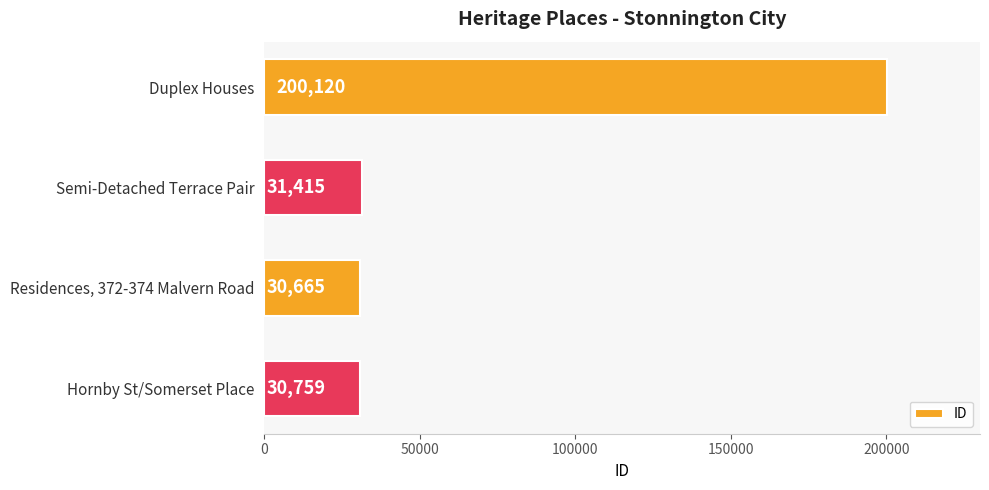

Where is the data nearest to the value 115392?

Semi-Detached Terrace Pair